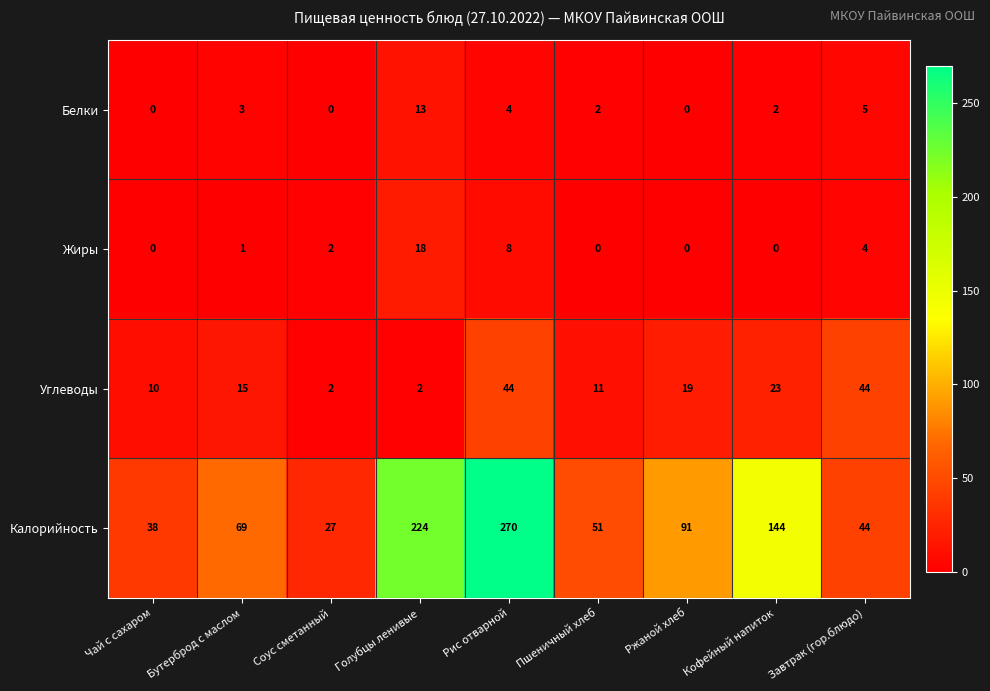

What is the difference between the Калорийность values at Рис отварной and Пшеничный хлеб?

219